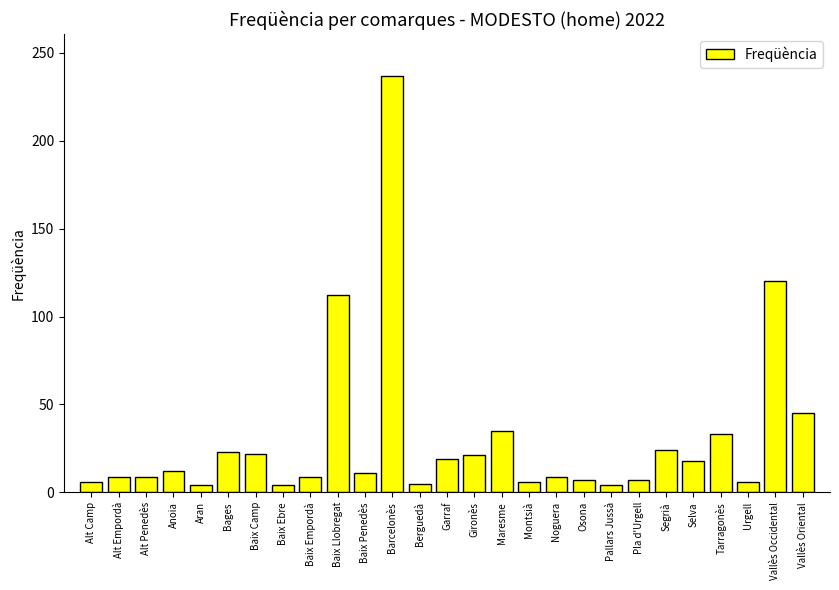

What is the difference between the maximum and second lowest values?

233